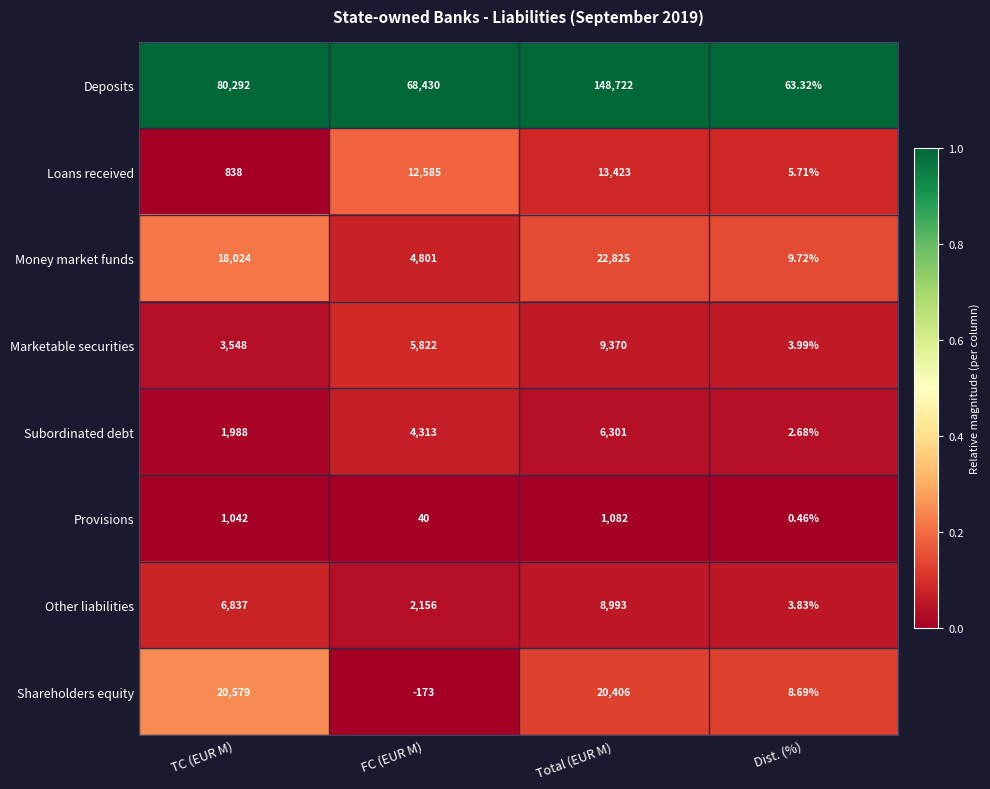

Between TC (EUR M) and Dist. (%), which series saw the biggest shift?

Deposits